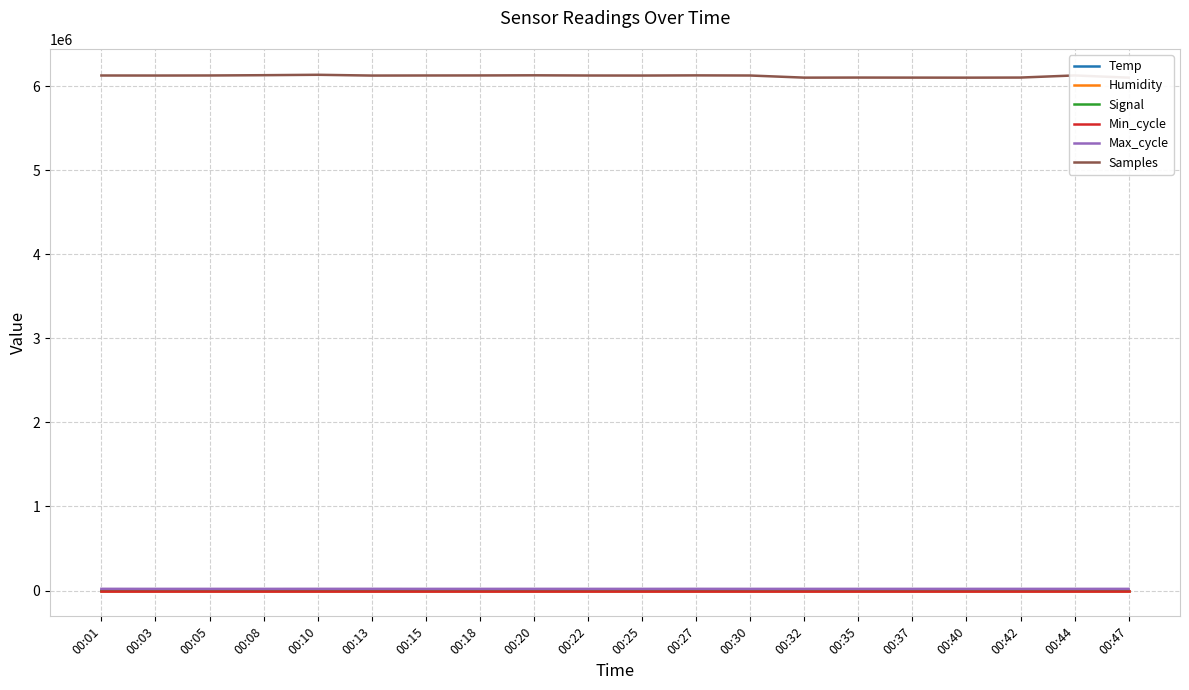

What are all the series names shown in the legend?

Temp, Humidity, Signal, Min_cycle, Max_cycle, Samples